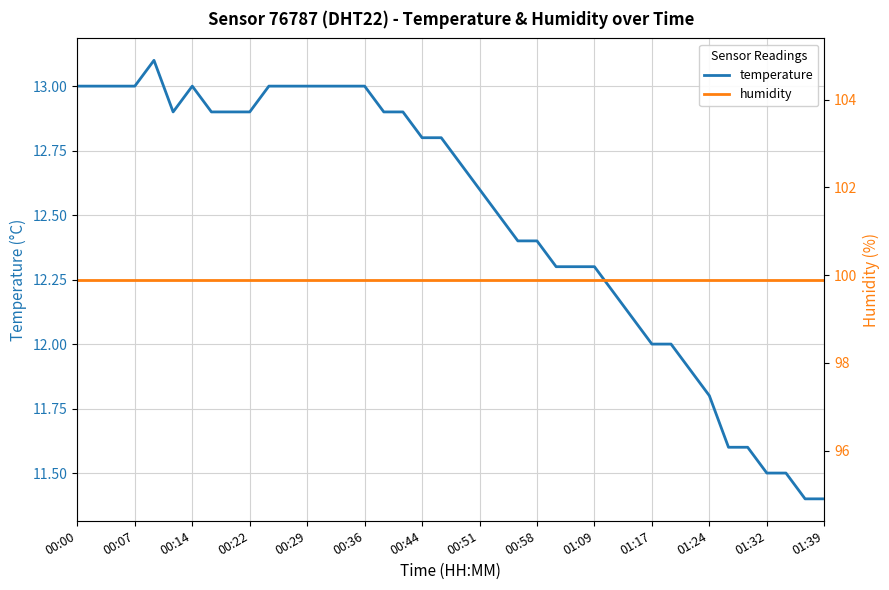

True or false: humidity and temperature intersect in this chart.

False